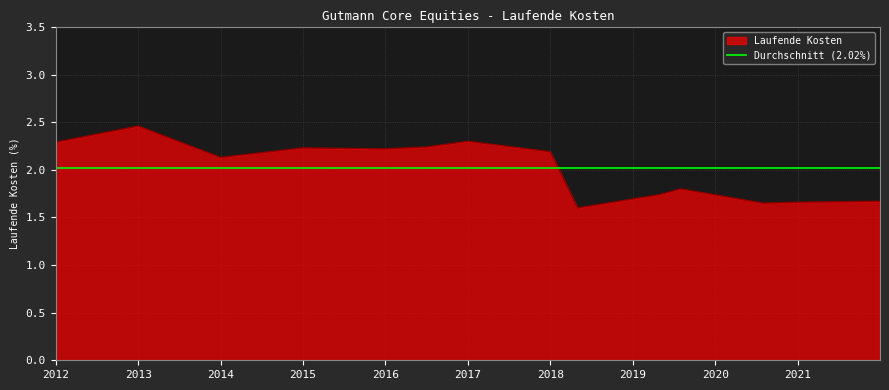

What is the value of the 7th point from the left?

2.3